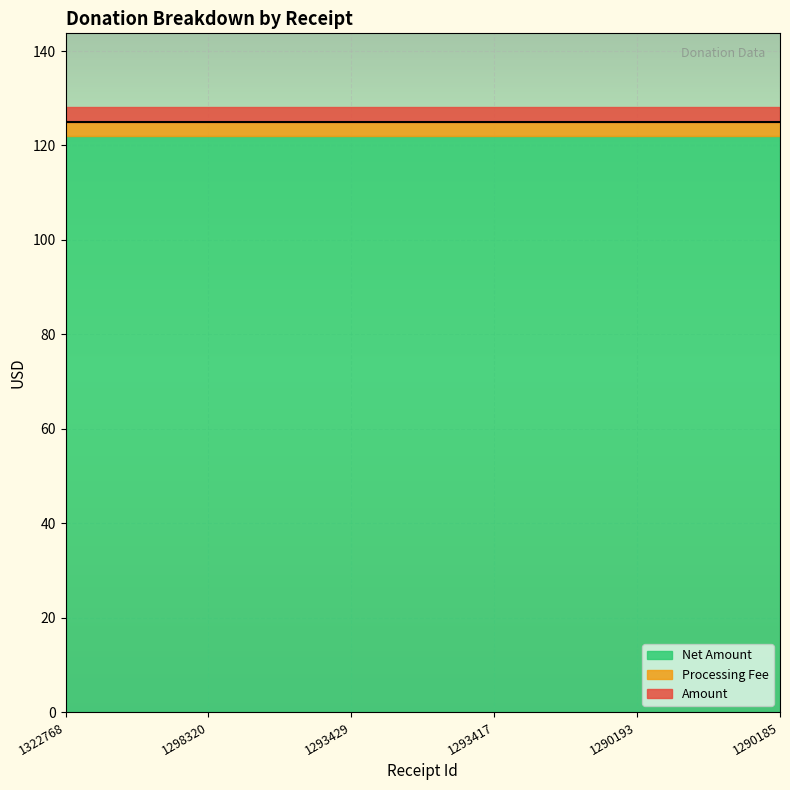

Which has a higher value, 1293429 or 1293417?

1293429